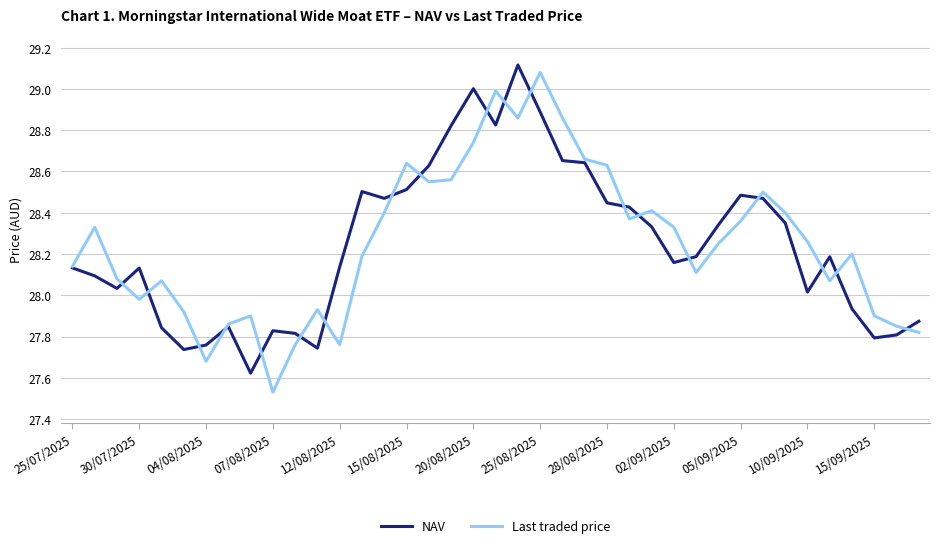

In Last traded price, how many points are higher than both neighbors (excluding endpoints)?

10